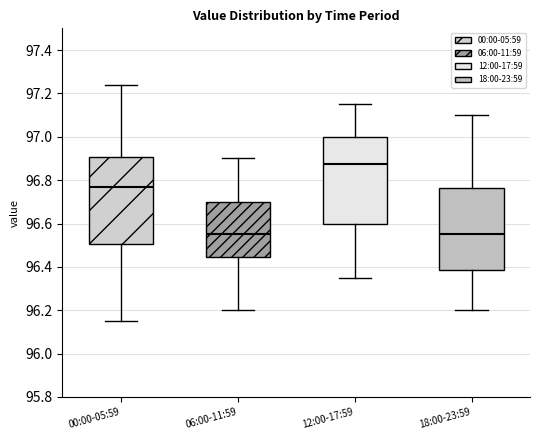

Where does the median line of the box for 18:00-23:59 sit on the y-axis? The values are not printed on the chart, so give them approximately, as read against the axis.

96.56